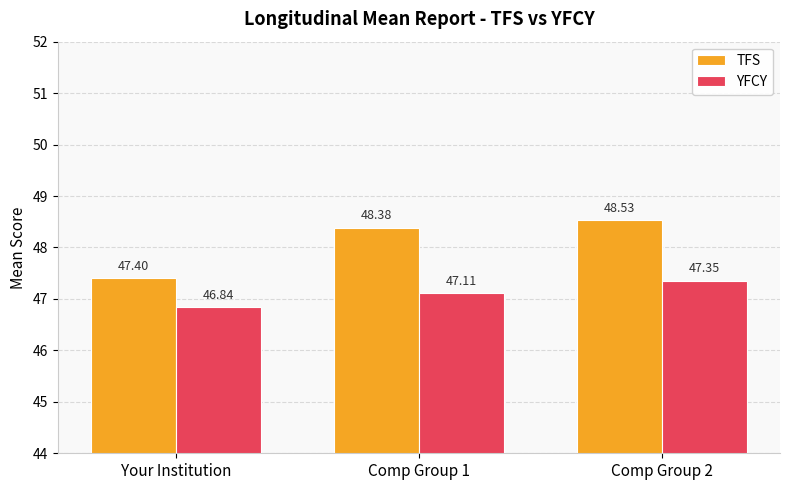

Rank the series at Comp Group 1 from lowest to highest value.

YFCY, TFS